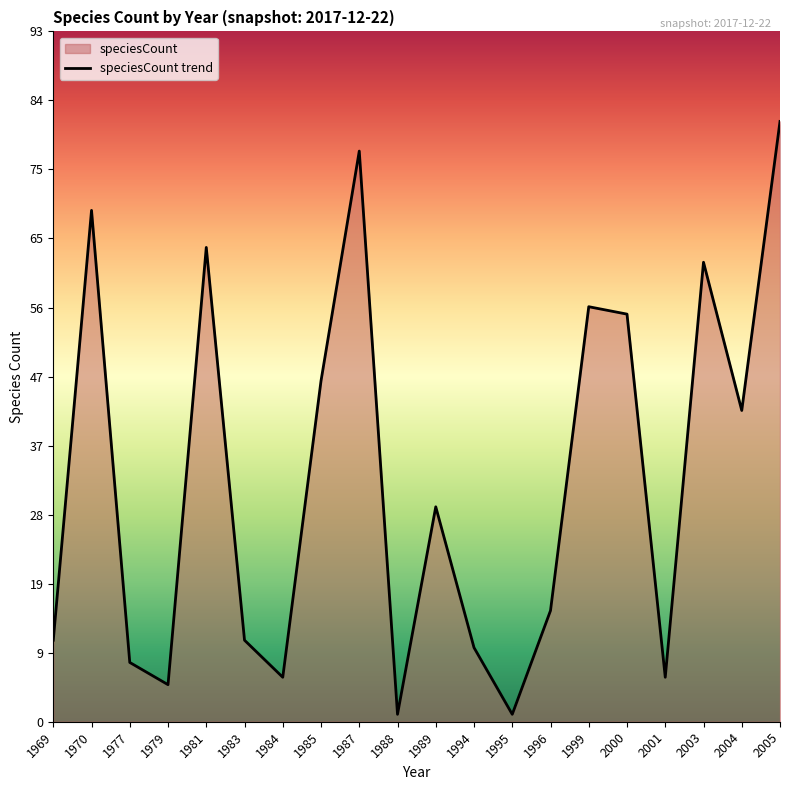

Does the chart display data point markers on the line(s)?

No